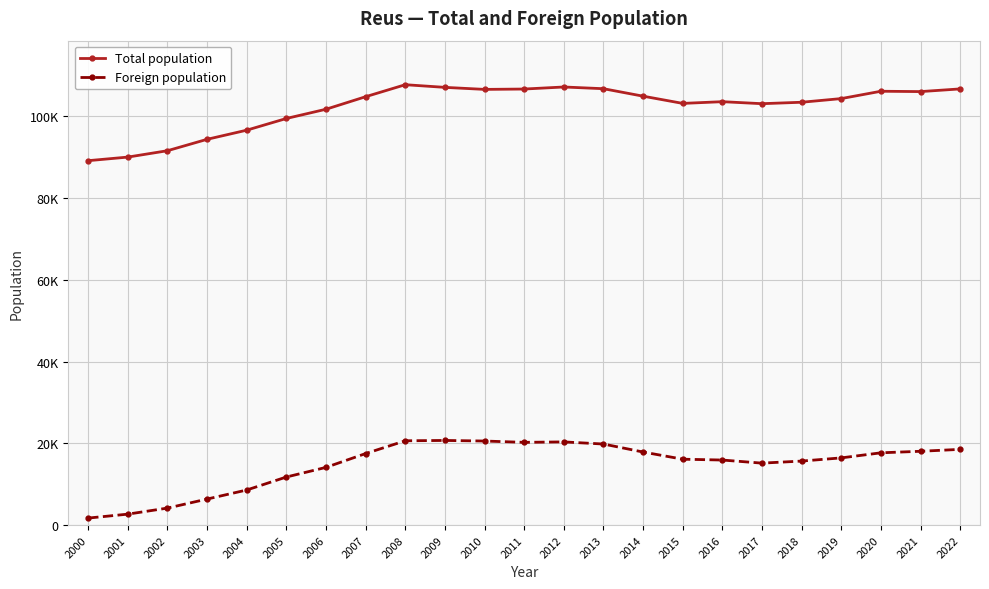

Which series has the largest range (max minus min)?

Foreign population